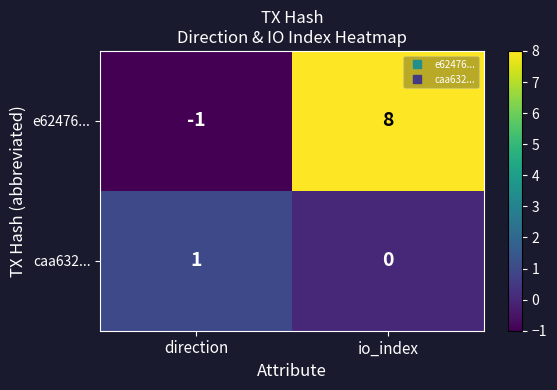

What is the average value of the e62476... series?

4